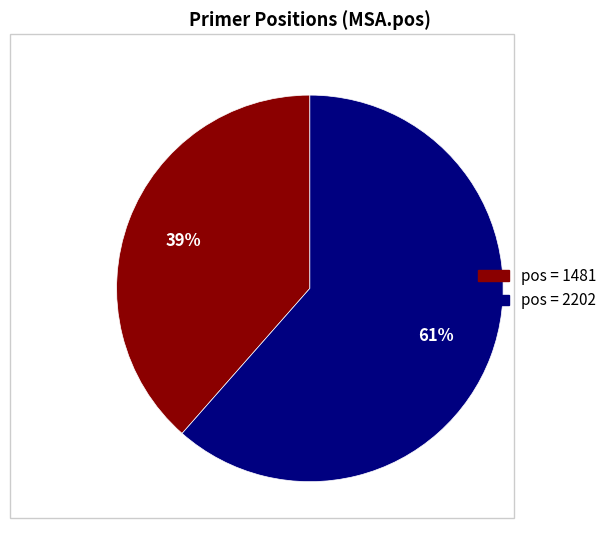

To the nearest percent, what is the average slice percentage?

50%